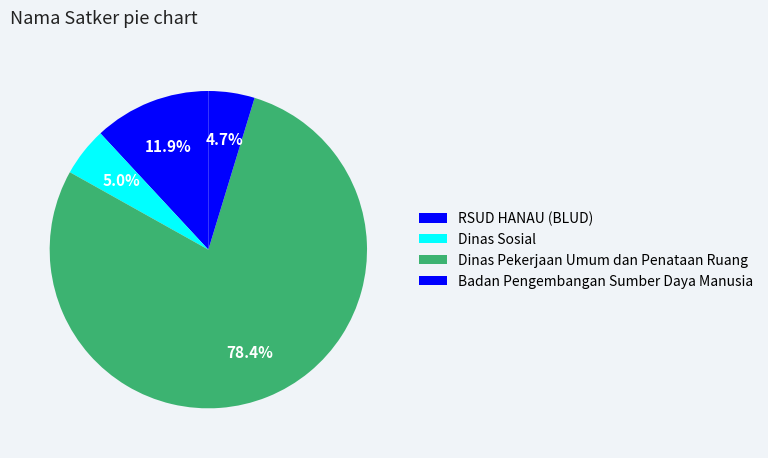

Count the number of slices in the pie.

4